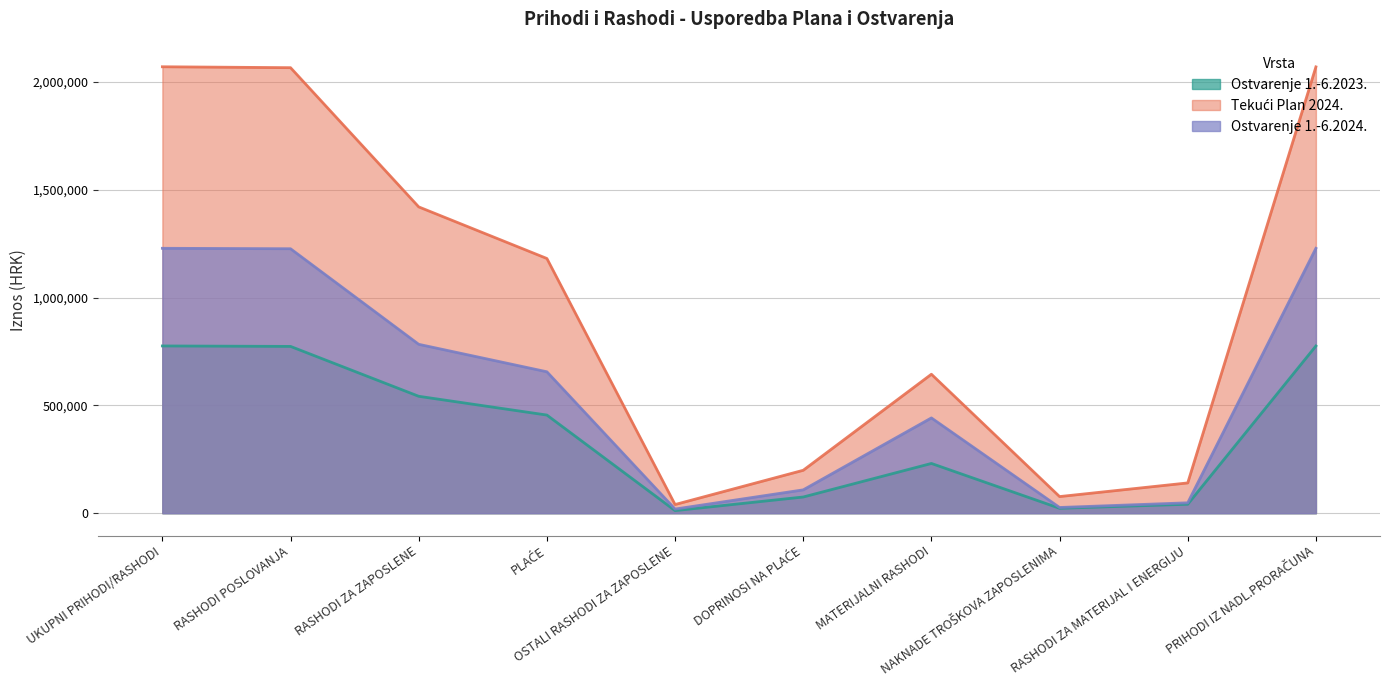

What is the total value across all series at RASHODI ZA MATERIJAL I ENERGIJU?

230183.8